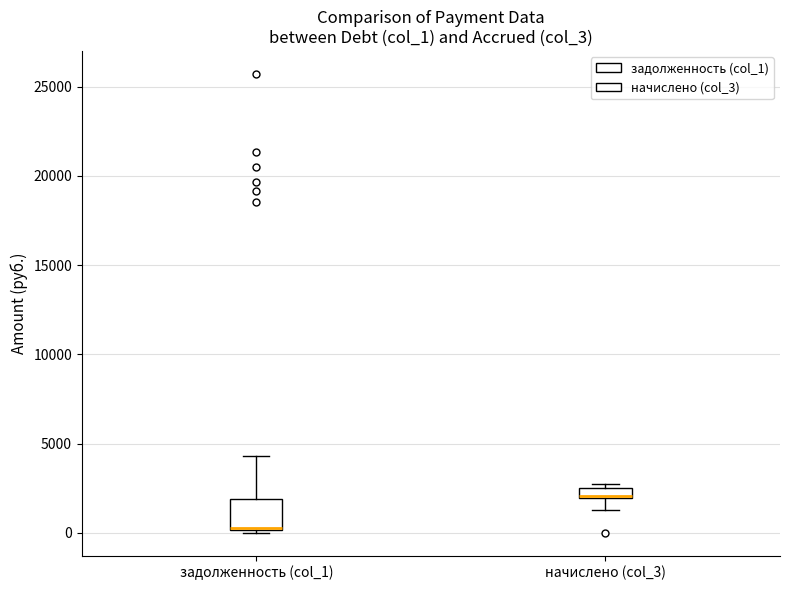

Where is the upper edge of the box for задолженность (col_1) on the y-axis? The values are not printed on the chart, so give them approximately, as read against the axis.

2000